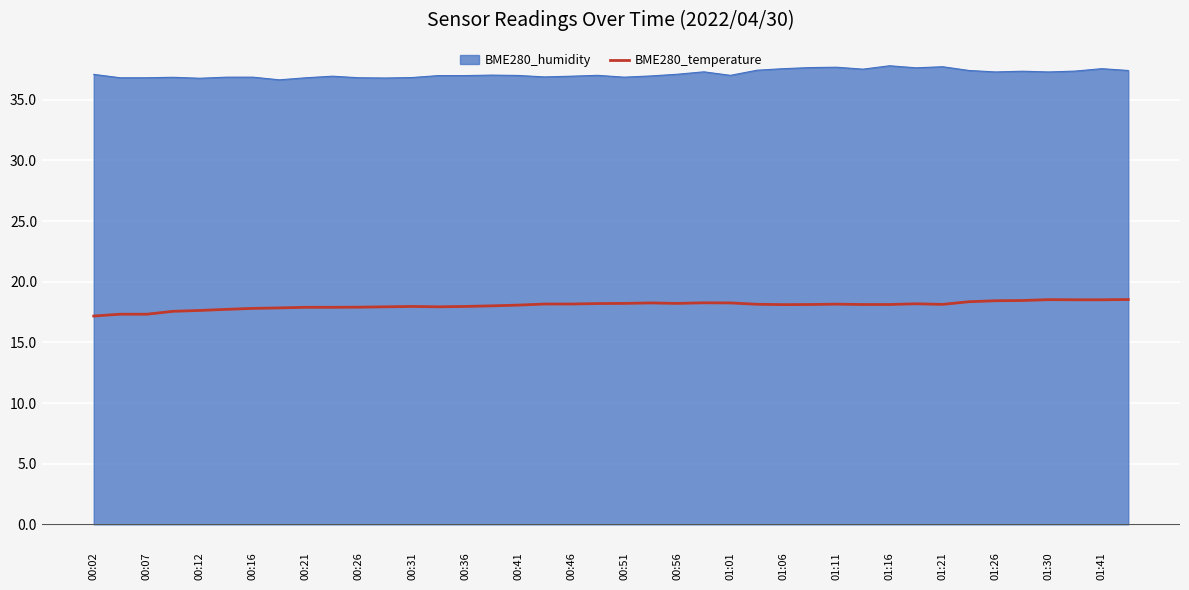

Which series has the largest total across all categories?

BME280_humidity